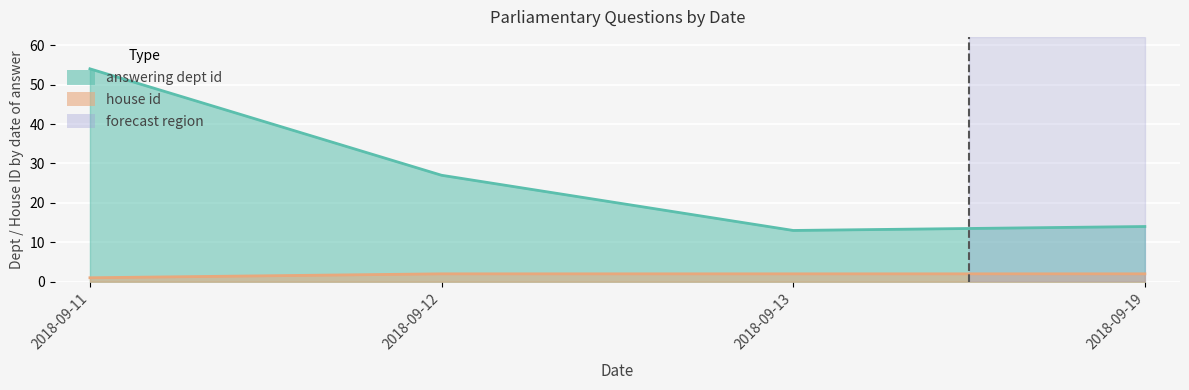

Reading left to right, what are all the values shown in this chart?

answering dept id: 54	27	13	14
house id: 1	2	2	2